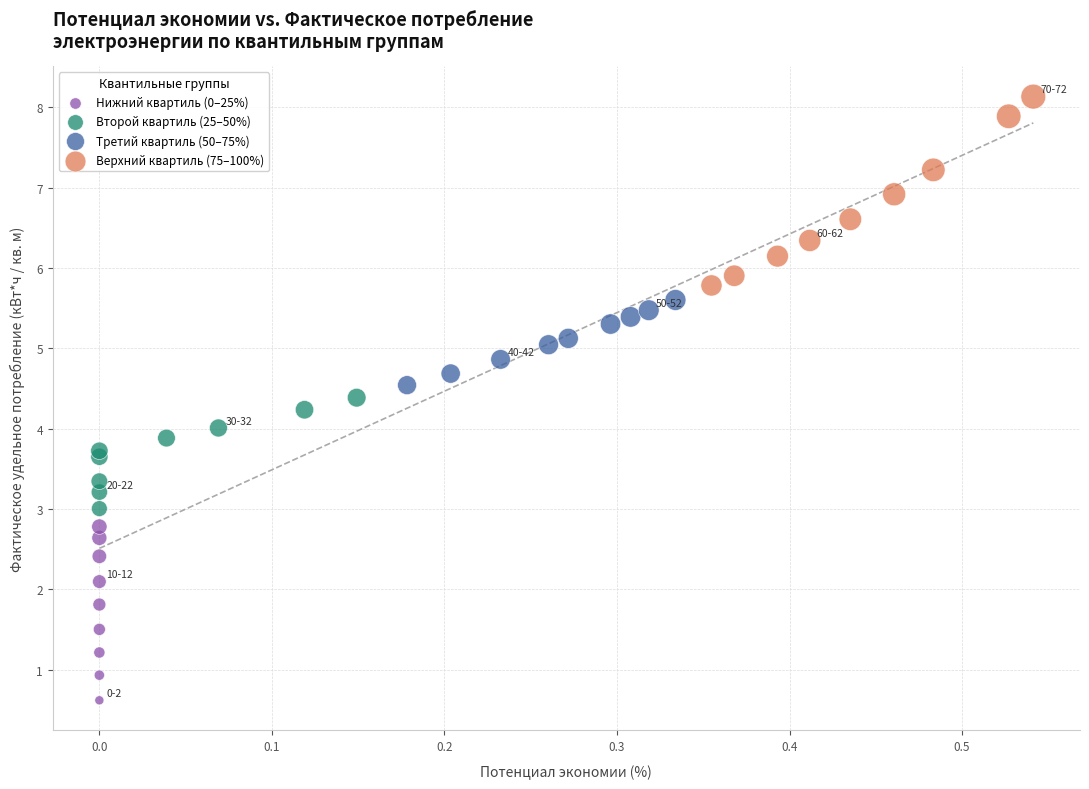

Which series contains the highest Y value?

Верхний квартиль (75–100%)